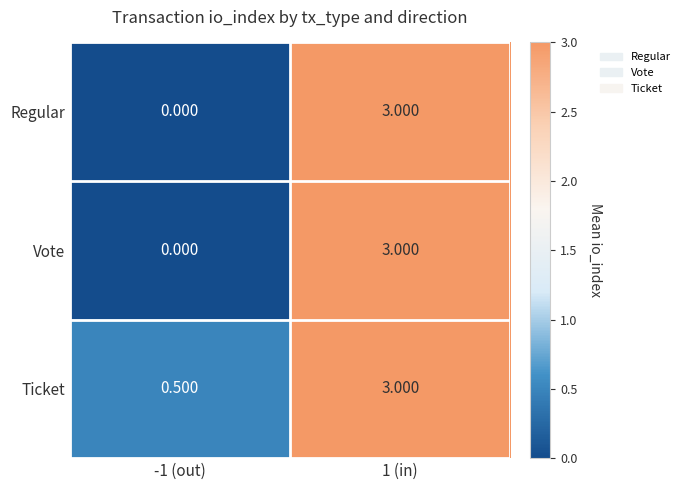

Which series has the largest total across all categories?

Ticket